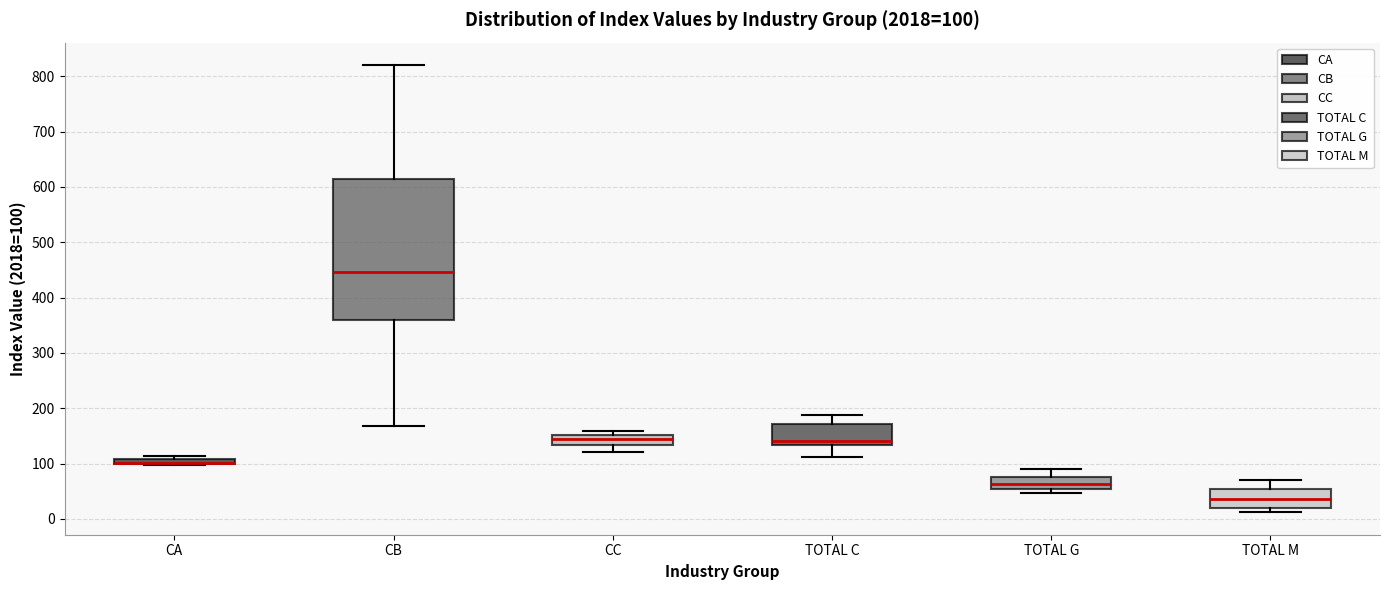

Which box is the tallest, from its lower edge to its upper edge?

CB